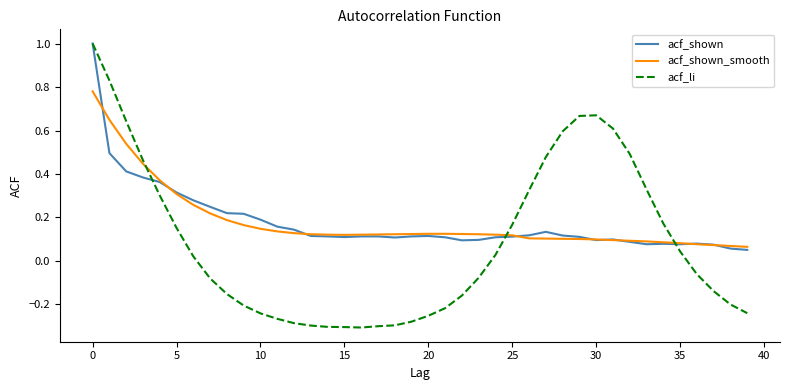

Does the chart display data point markers on the line(s)?

No